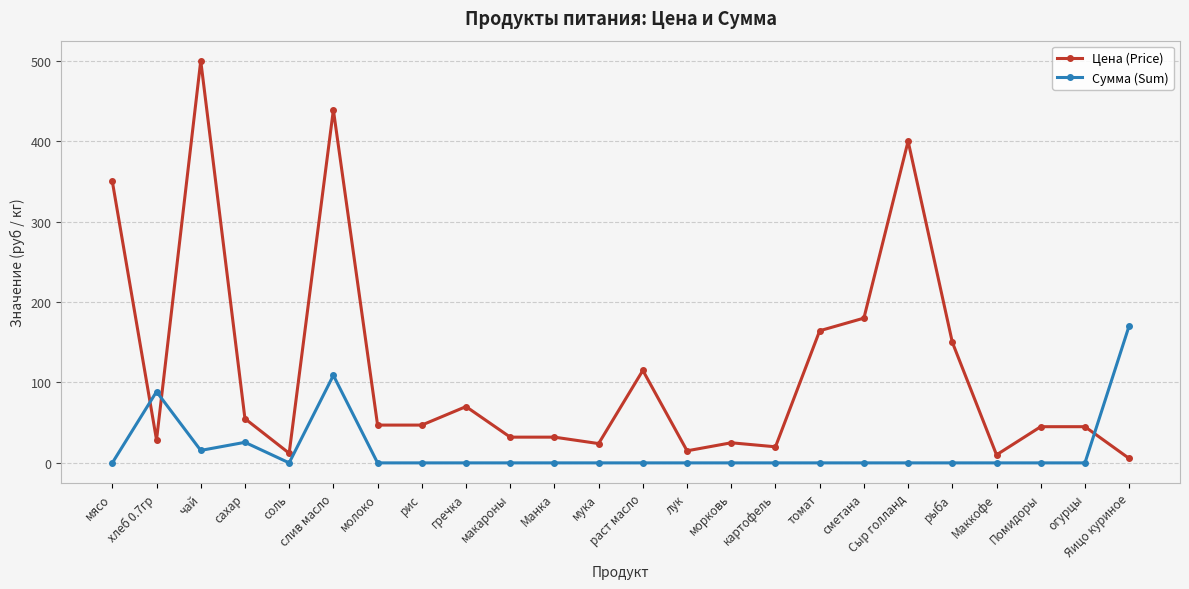

Which category has the highest value in the Сумма (Sum) series?

Яицо куриное